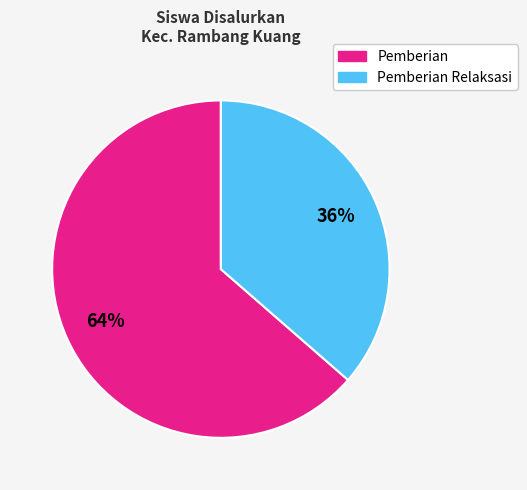

To the nearest percent, what is the average slice percentage?

50%